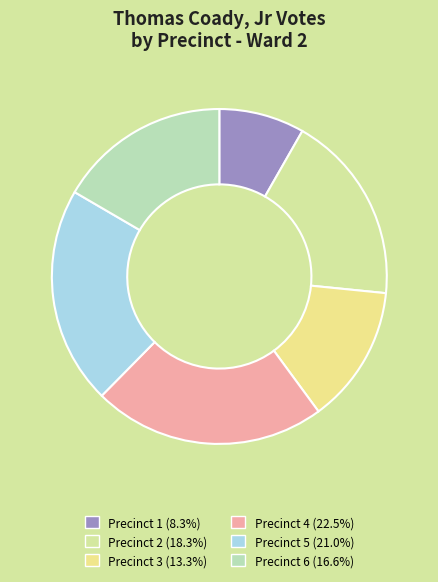

Which has a higher value, Precinct 6 or Precinct 2?

Precinct 2